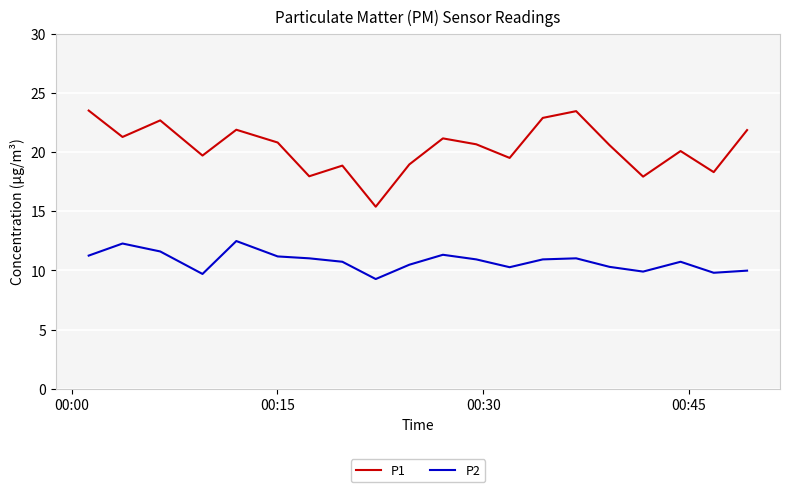

What is the difference between the maximum and minimum values in the P1 series?

8.1